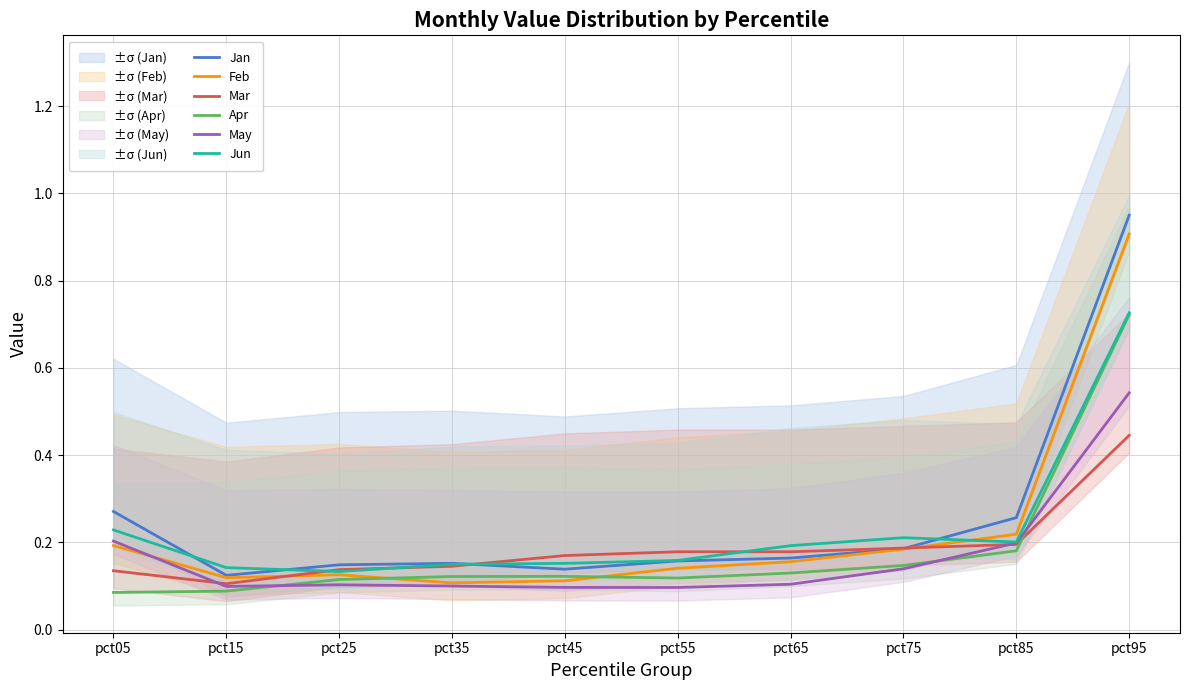

How many intersections are there between Jun and Feb?

1